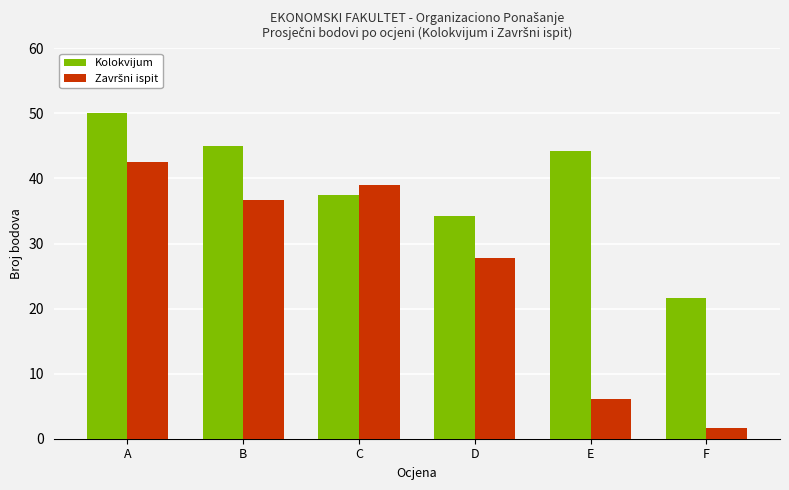

The value of Kolokvijum at D is 34.2. True or false?

True